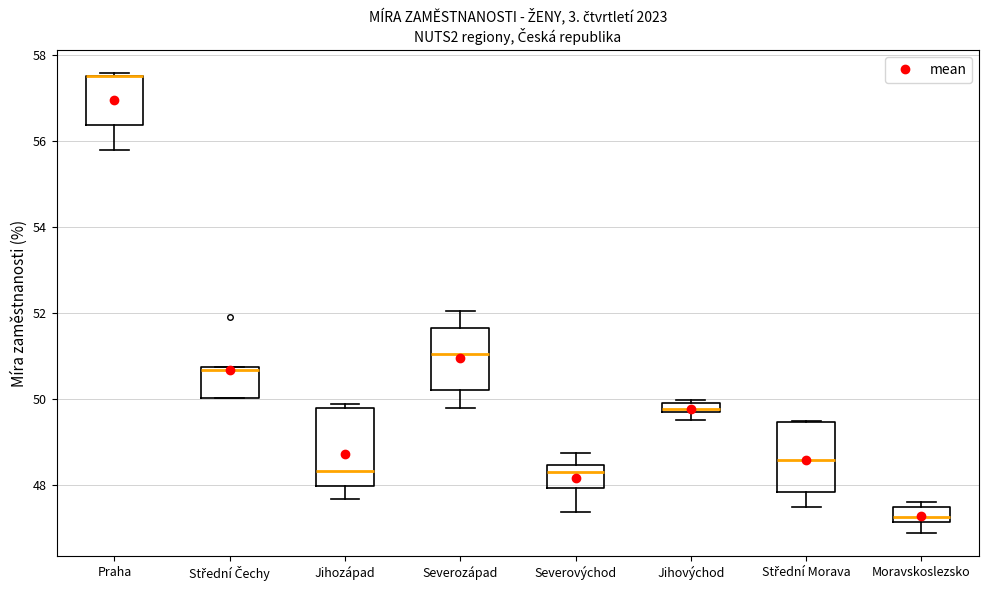

Where is the lower edge of the box for Střední Morava on the y-axis? The values are not printed on the chart, so give them approximately, as read against the axis.

47.8